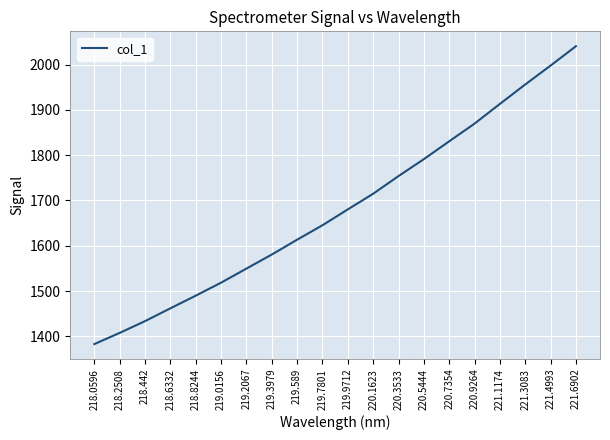

What is the ratio of the value at 219.3979 to the value at 221.1174?

0.8